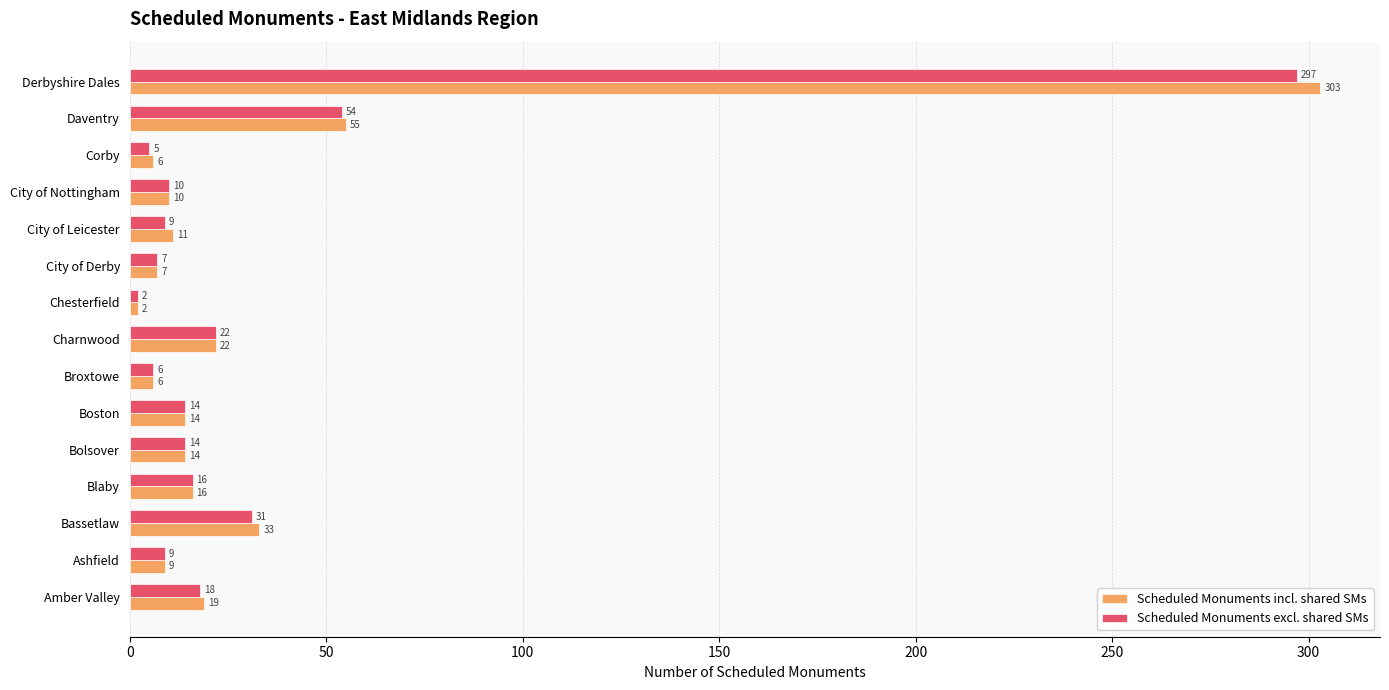

Rank the series by their maximum value, from highest to lowest.

Scheduled Monuments incl. shared SMs, Scheduled Monuments excl. shared SMs